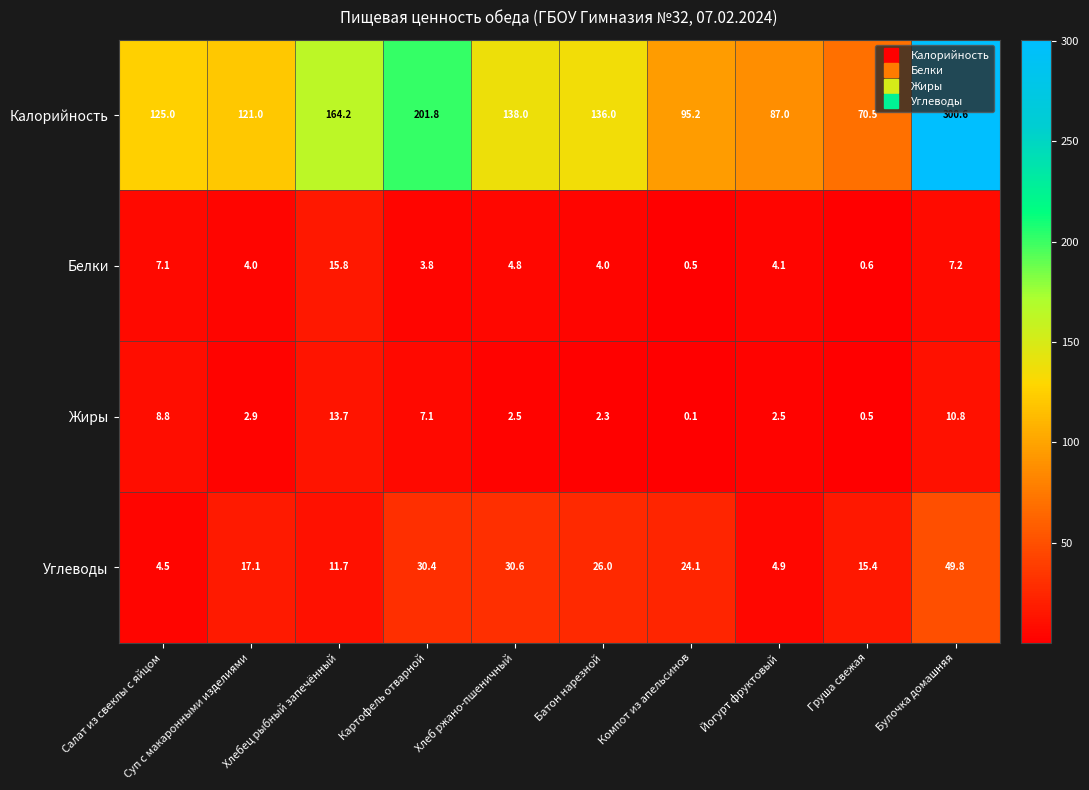

What is the difference between the second highest and minimum values in the Калорийность series?

131.3